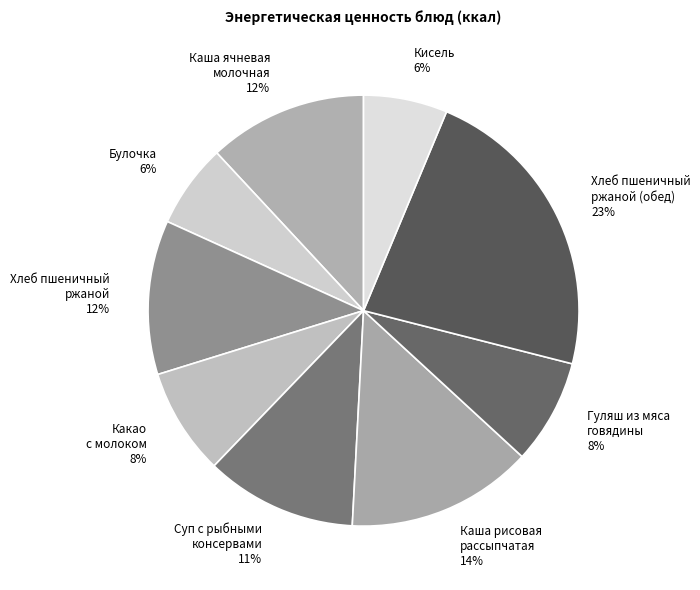

Count the number of slices in the pie.

9